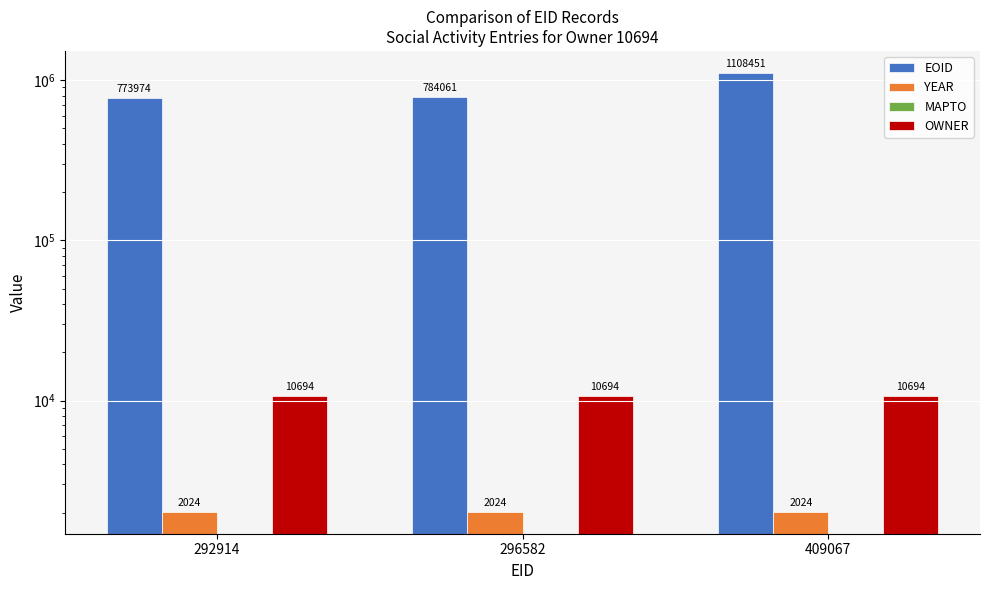

Read the EOID value at 409067.

1108451